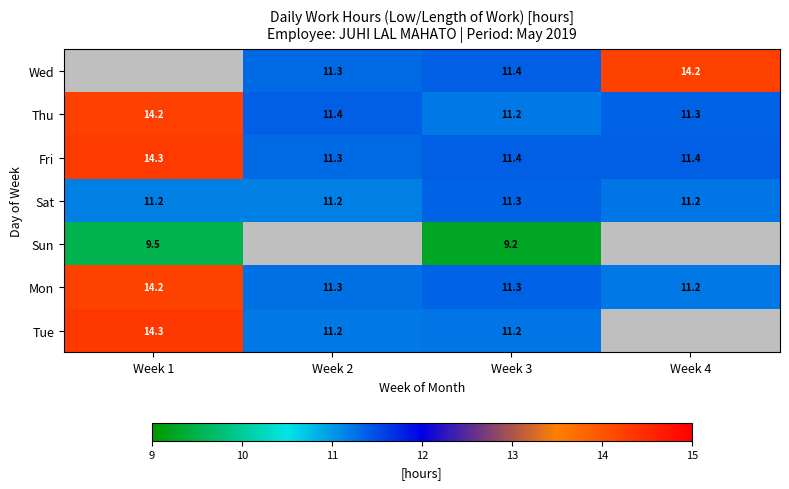

What is the greatest value displayed?

14.3